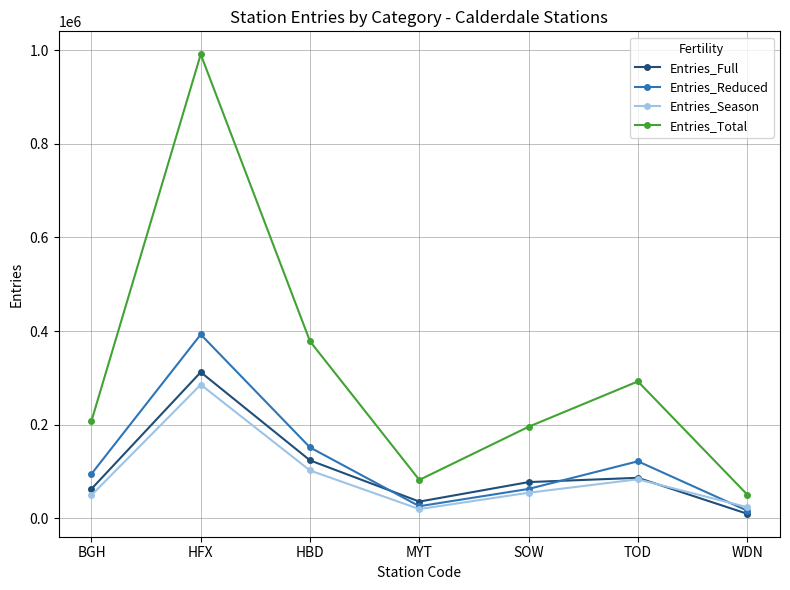

What is the label of the 5th point from the right?

HBD